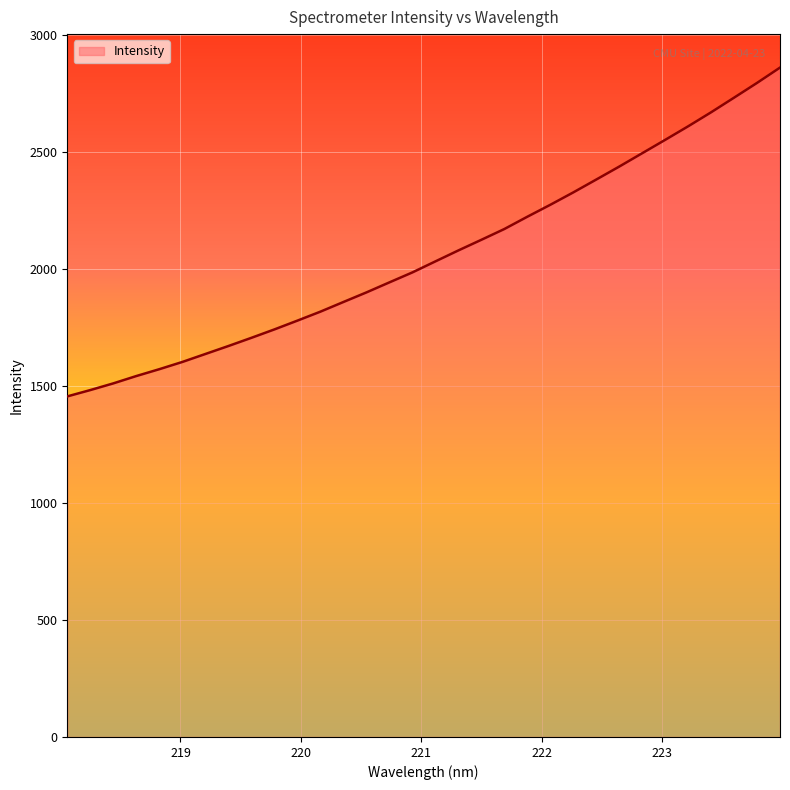

What is the difference between the maximum and minimum values?

1405.3